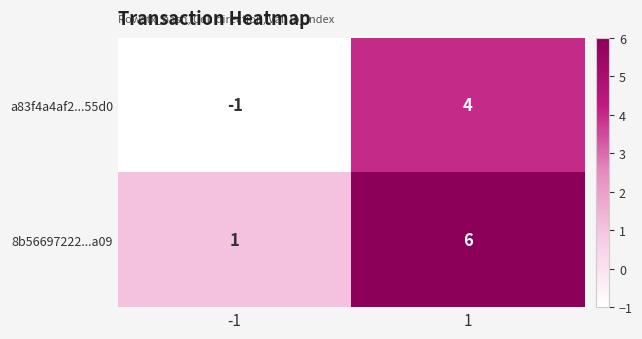

How many series are shown in this chart?

2